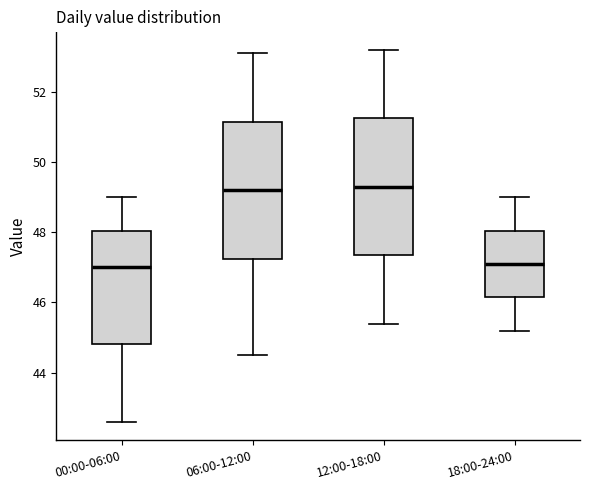

Where is the upper edge of the box for 06:00-12:00 on the y-axis? The values are not printed on the chart, so give them approximately, as read against the axis.

51.2